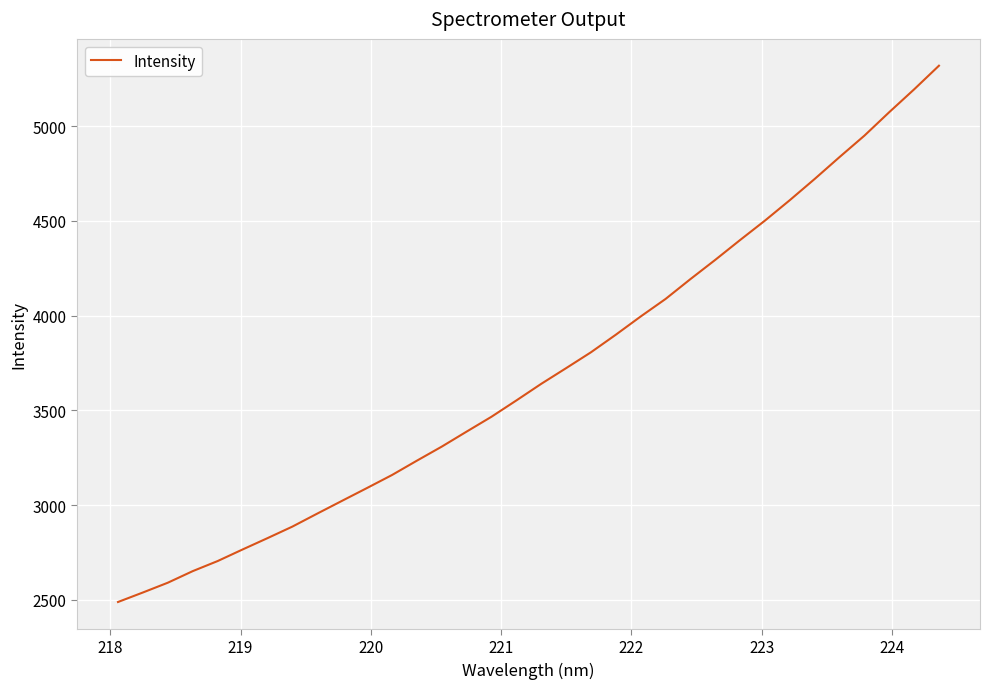

What is the maximum value shown in the chart?

5318.7